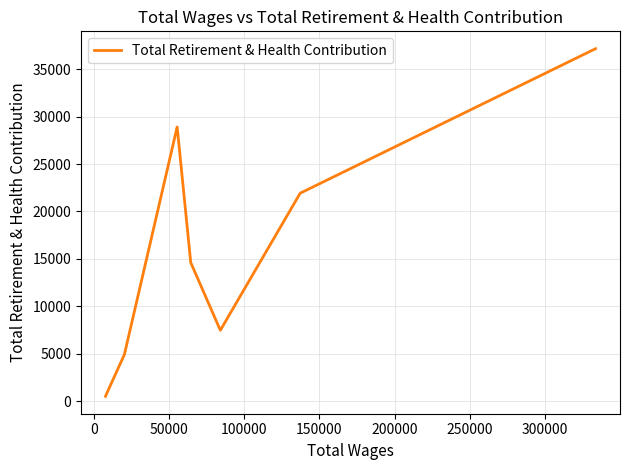

What is the greatest value displayed?

37159